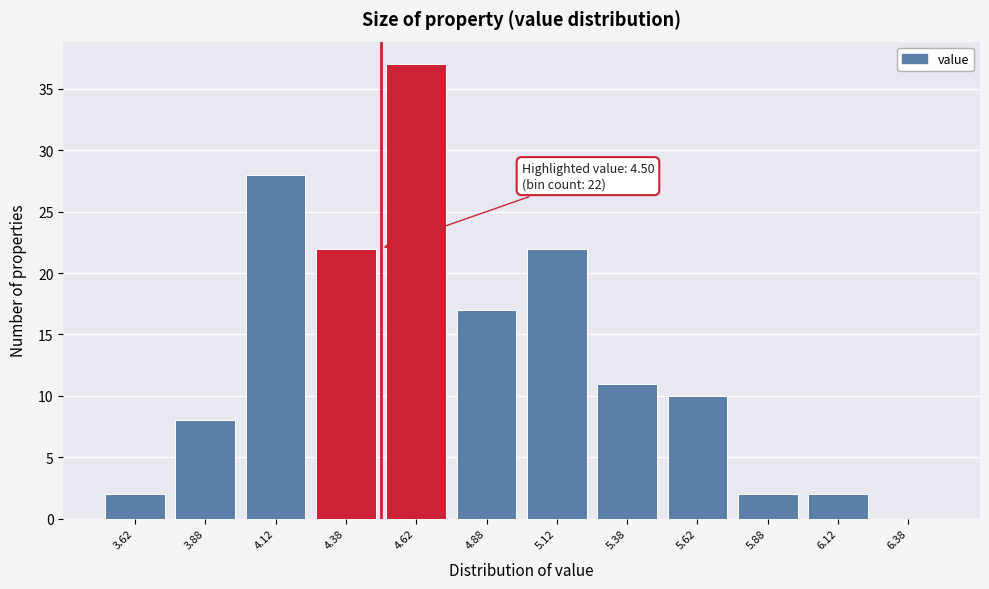

Over which range of the x-axis is the bar tallest?

4.50 to 4.75